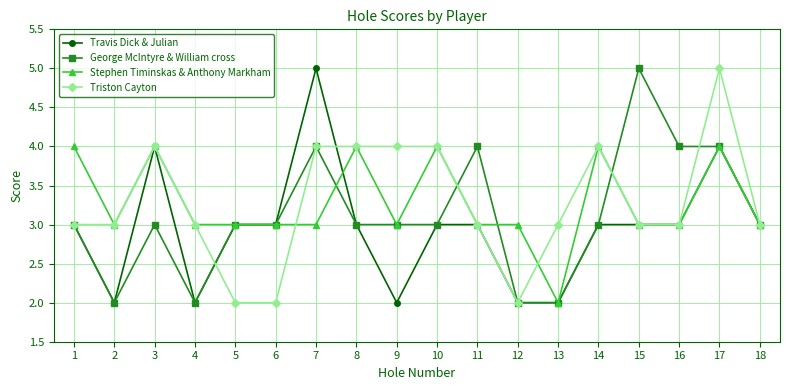

Is it true that Stephen Timinskas & Anthony Markham equals 4 at 3?

True